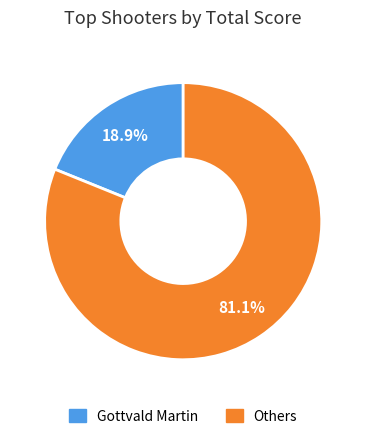

Is there any slice that represents more than half of the pie?

Yes